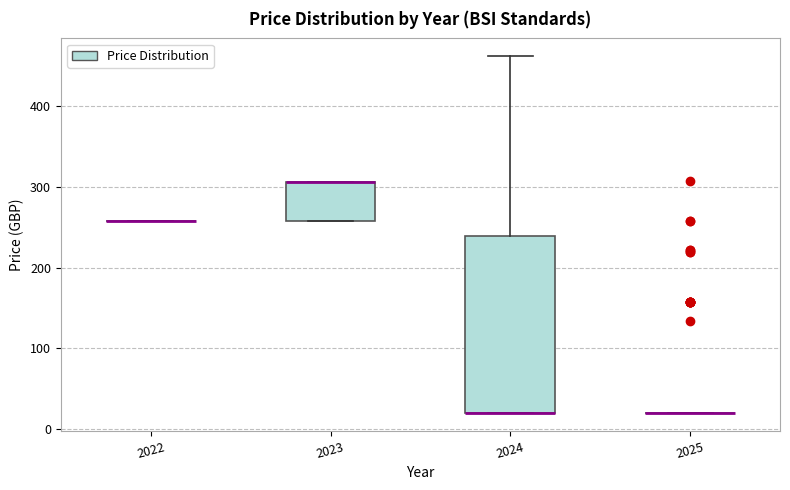

Reading left to right, read every box against the y-axis: the position of its median line, the range the box covers, and the ends of its whiskers. The values are not printed on the chart, so give them approximately, as read against the axis.

2022: box collapsed to a line at 260, whiskers 260 to 260
2023: median 310 (drawn on the box's upper edge), box 260 to 310, whiskers 260 to 310
2024: median 20 (drawn on the box's lower edge), box 20 to 240, whiskers 20 to 460
2025: box collapsed to a line at 20, whiskers 20 to 20